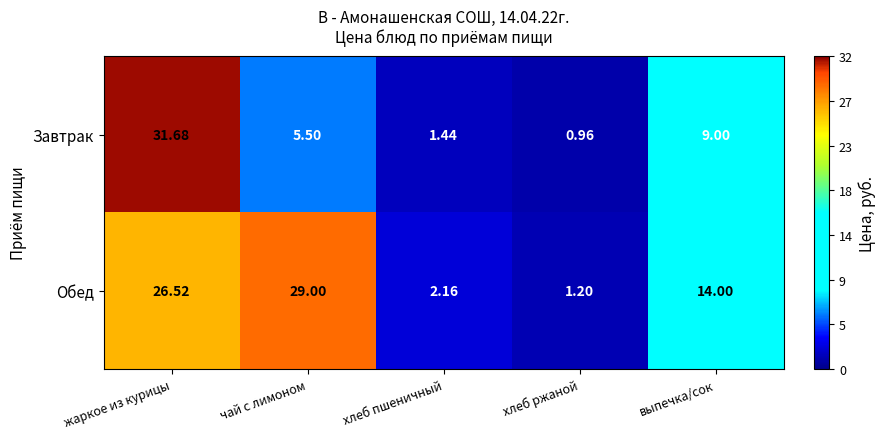

Which category has the lowest value in the Обед series?

хлеб ржаной